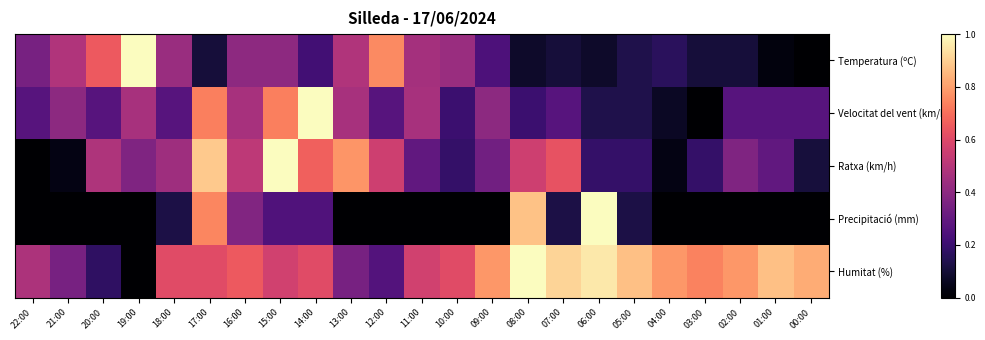

Which category has the lowest value across all series?

00:00